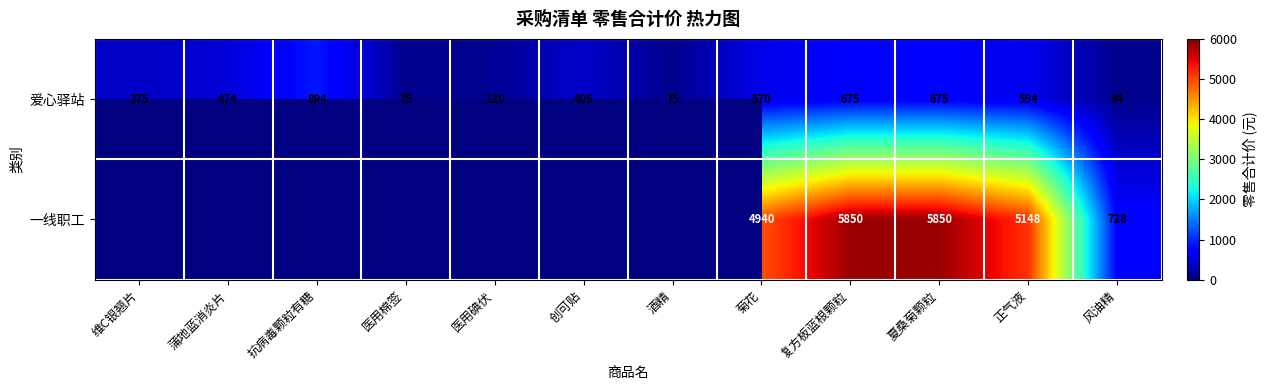

At which label is 爱心驿站 closest to 484?

蒲地蓝消炎片